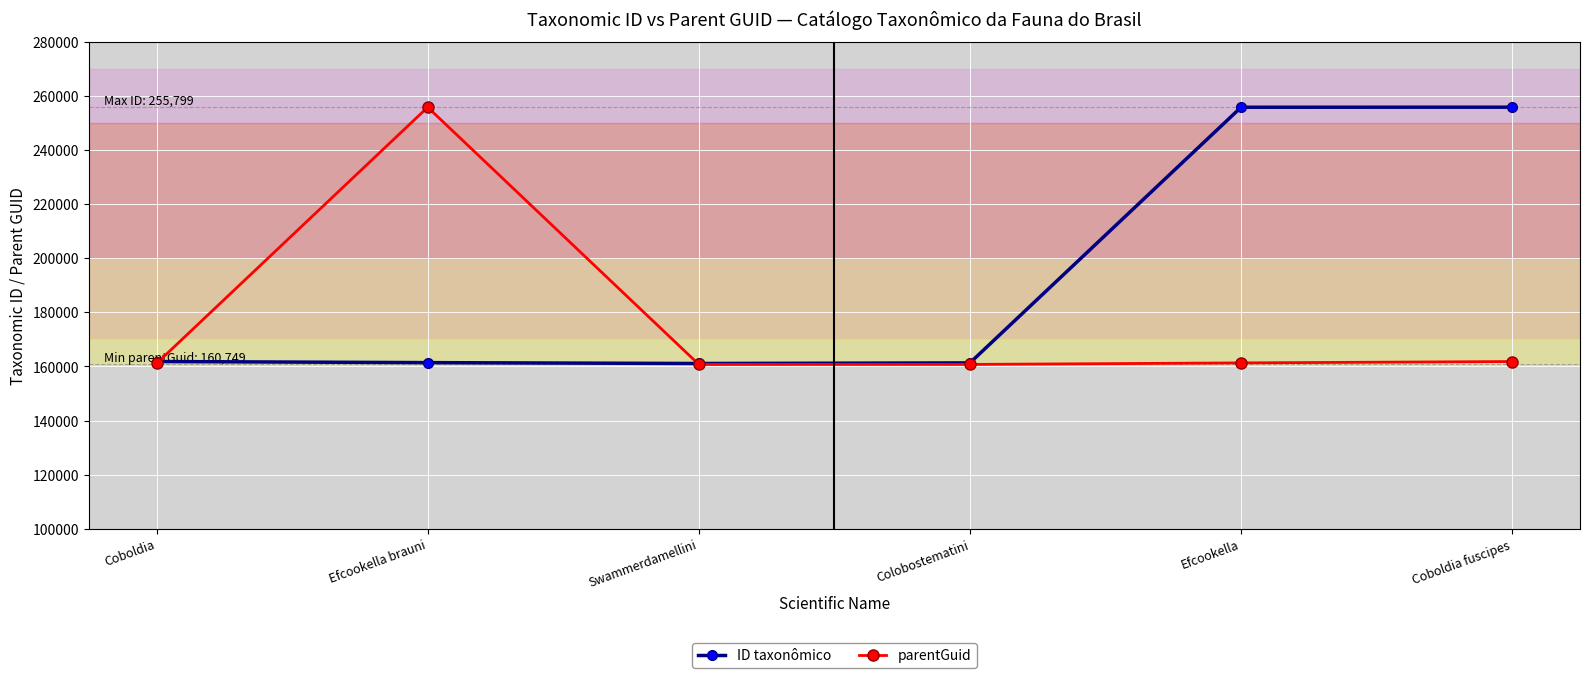

True or false: parentGuid has more than 2 points higher than both neighbors.

False